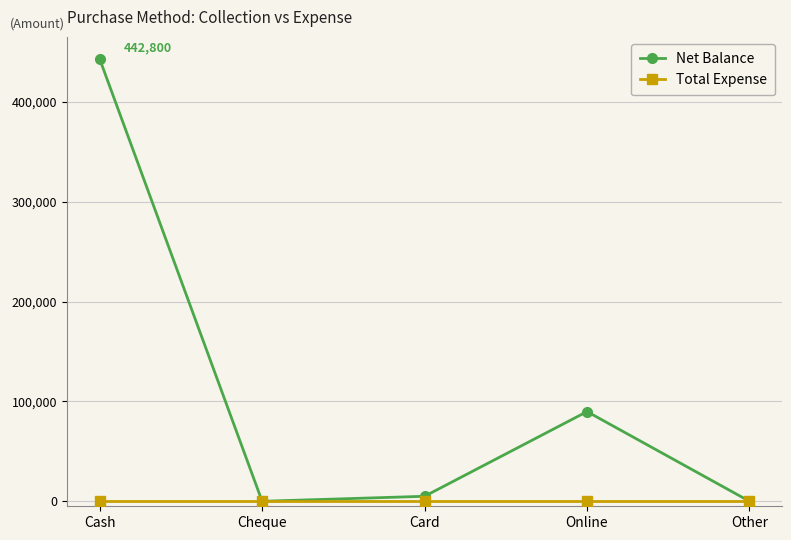

Reading left to right, extract all data points from this chart.

Net Balance: Cash=442800	Cheque=0	Card=5000	Online=89800	Other=0
Total Expense: Cash=0	Cheque=0	Card=0	Online=0	Other=0